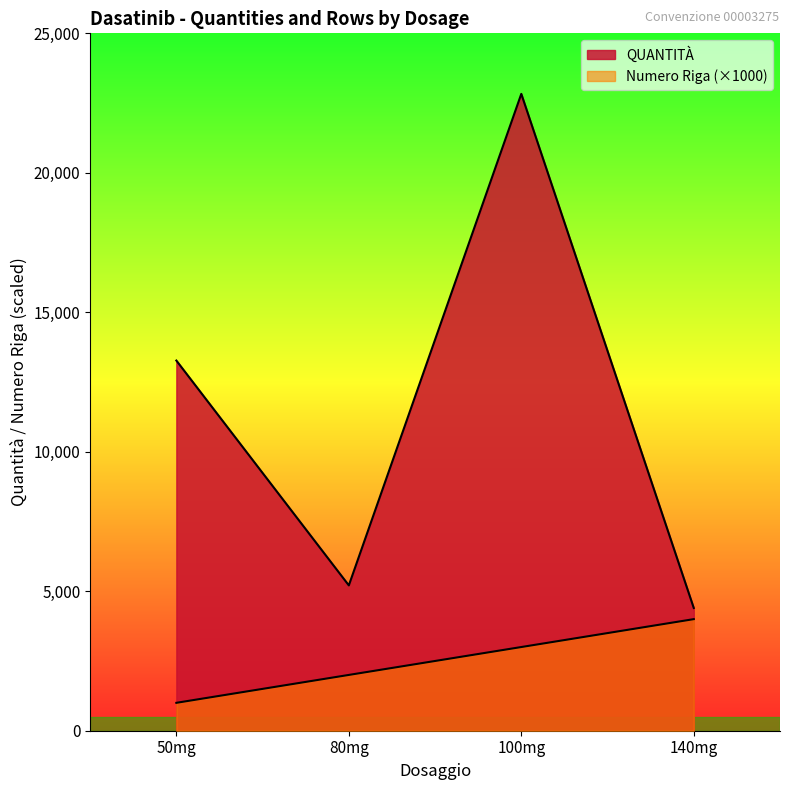

Rank the categories by QUANTITÀ value from highest to lowest.

100mg, 50mg, 80mg, 140mg